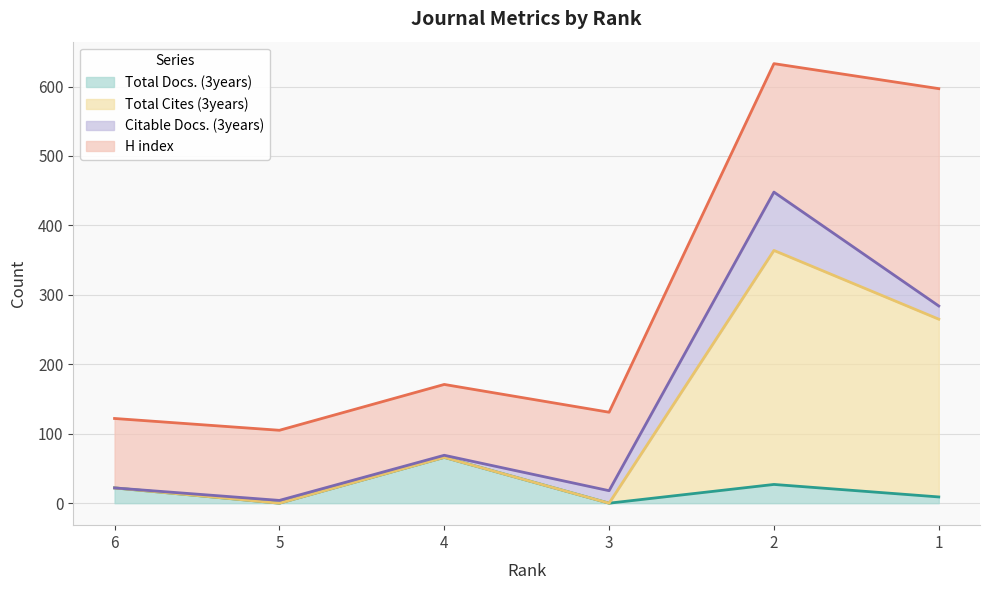

How many values in the Total Docs. (3years) series are below 22?

3